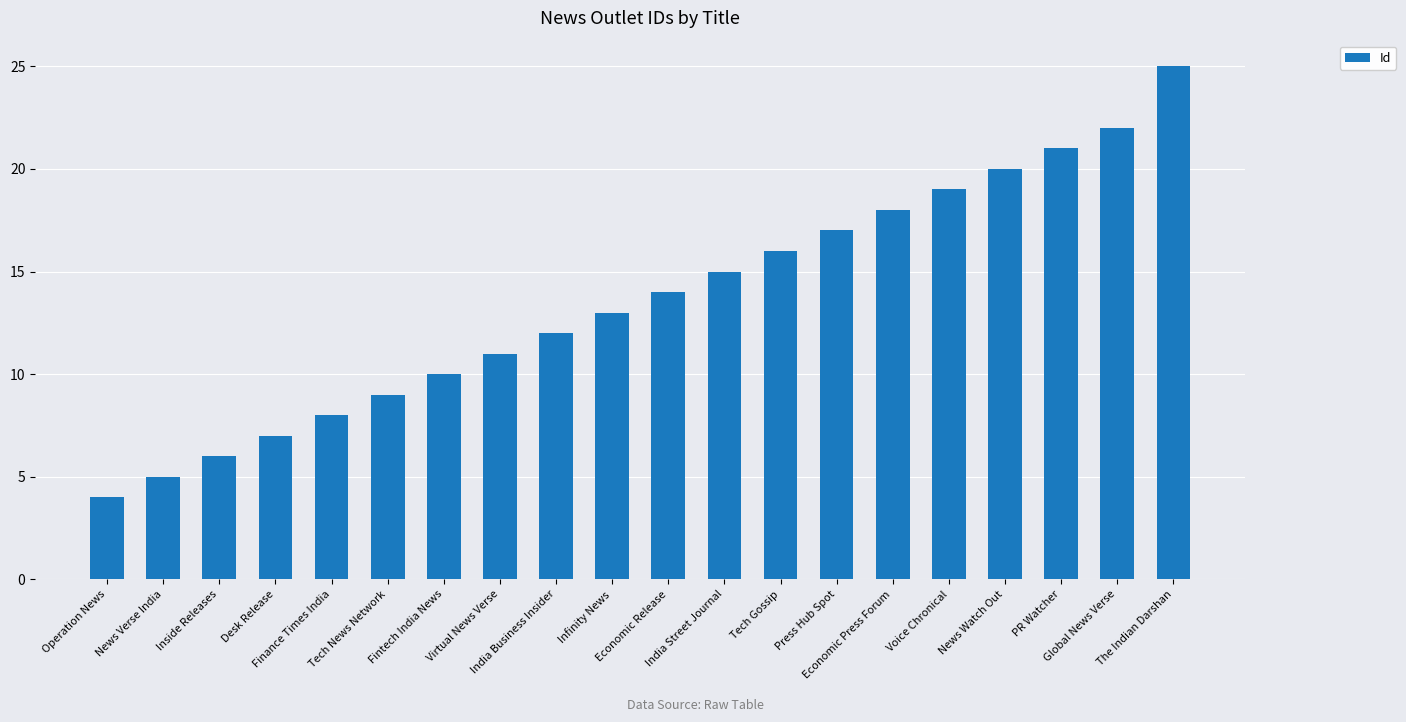

What is the change in value from News Verse India to Inside Releases?

+1